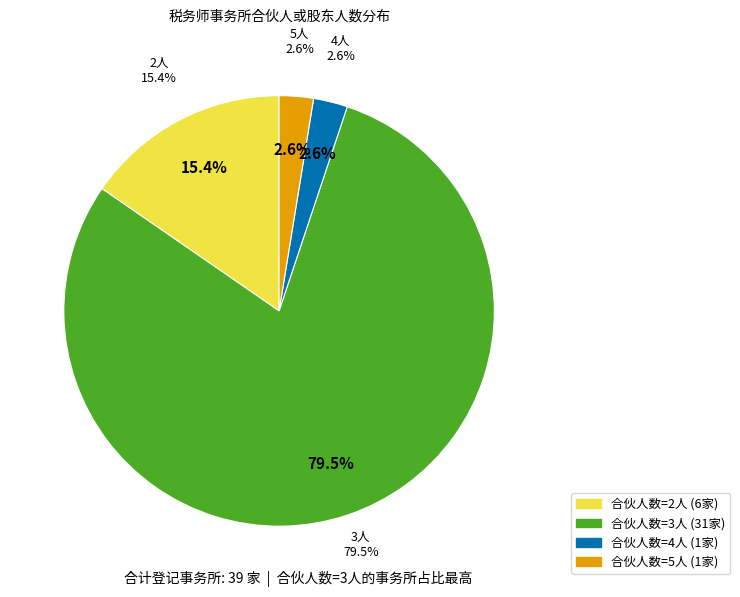

Does 3 represent more than half of the total?

Yes